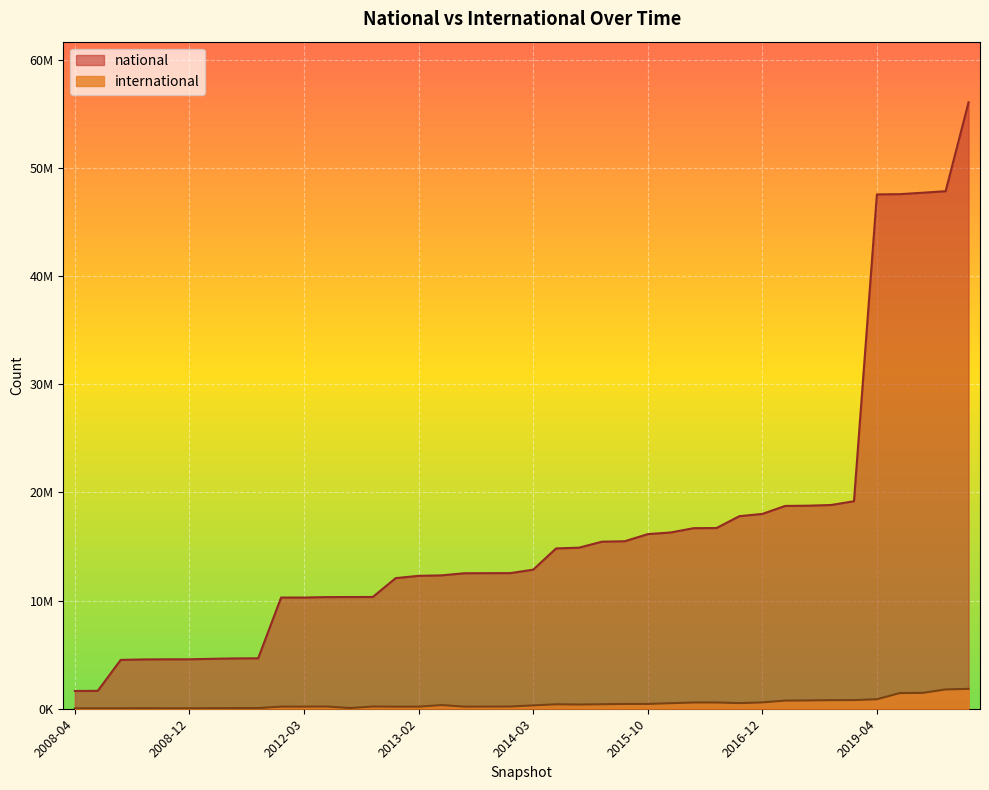

The value of international at 2011-02 is 62209. True or false?

True